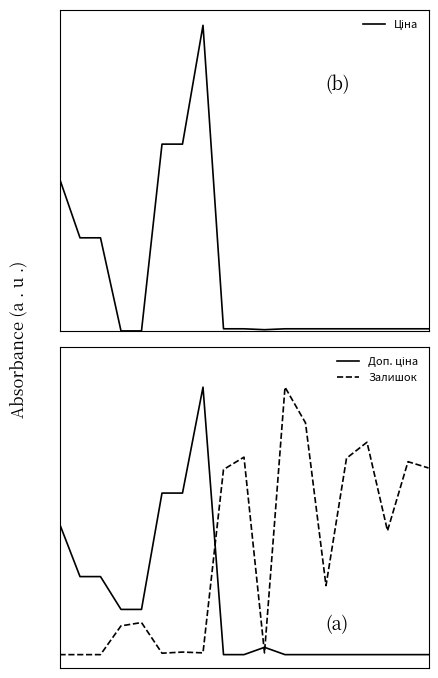

True or false: Залишок and Ціна cross at least once.

False